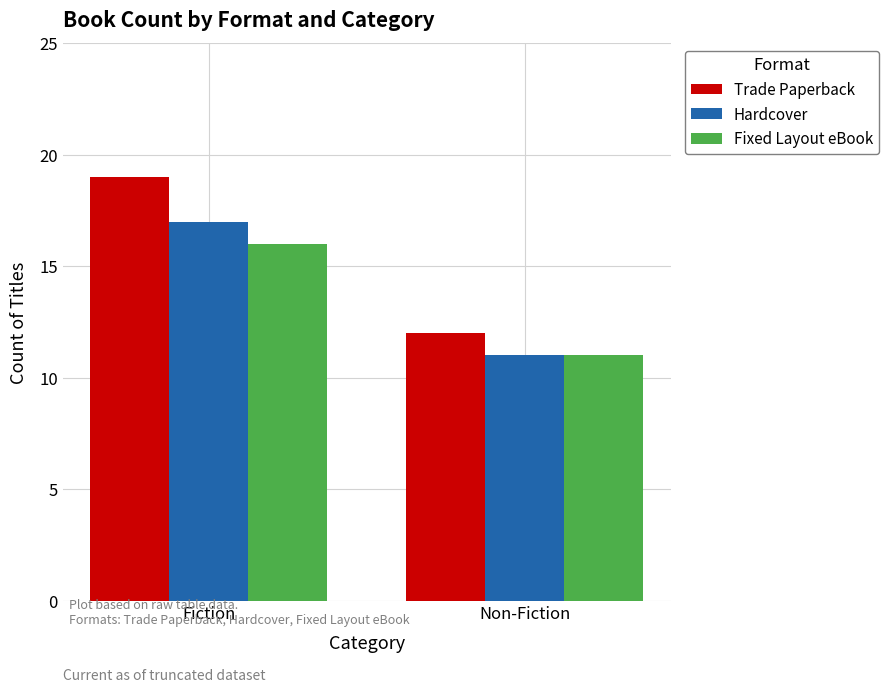

What is the difference between the maximum and minimum values in the Trade Paperback series?

7